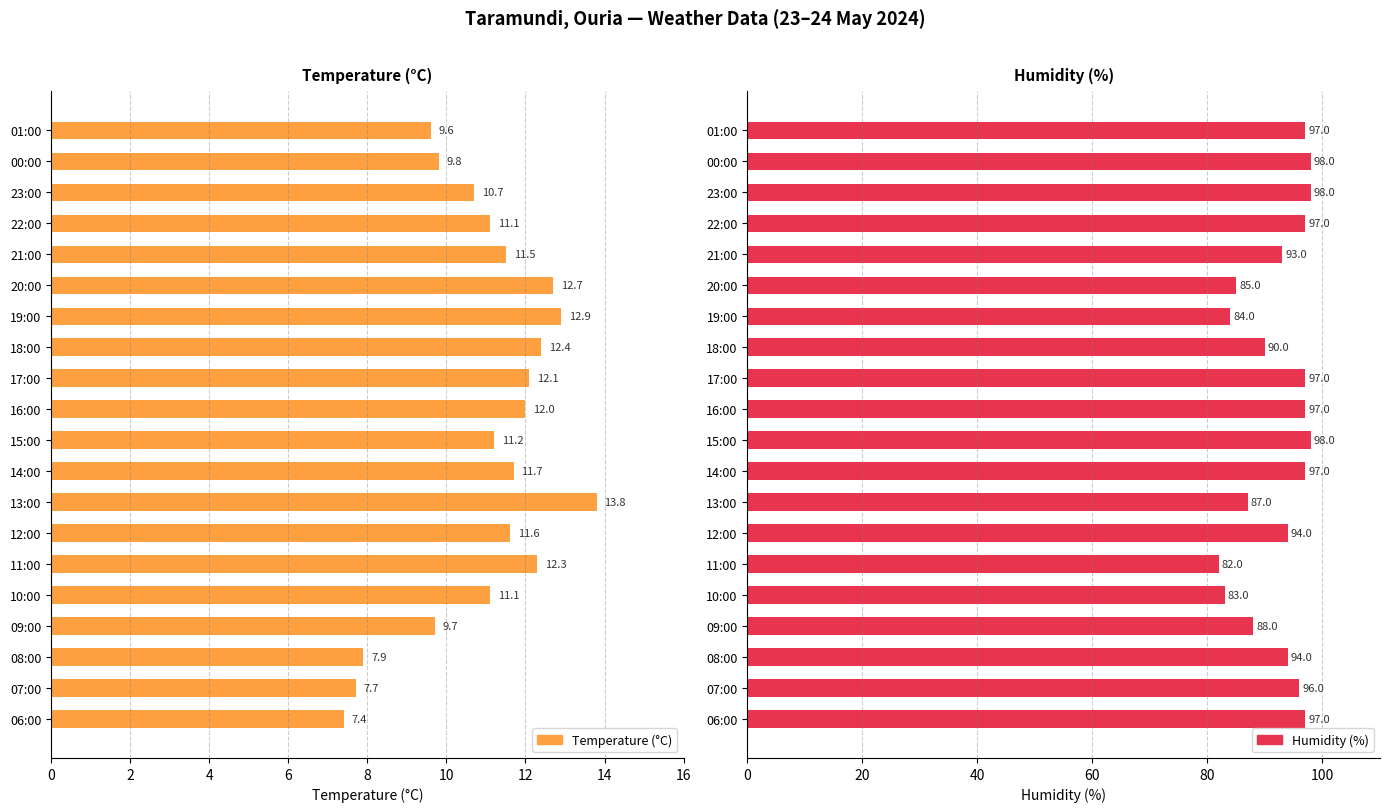

How many bars are there in total?

40